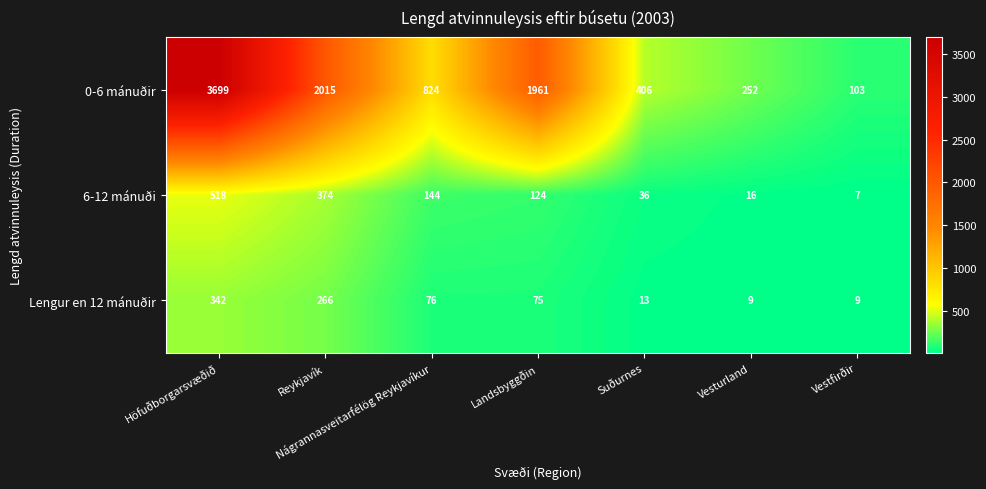

What is the maximum value shown in the chart?

3699